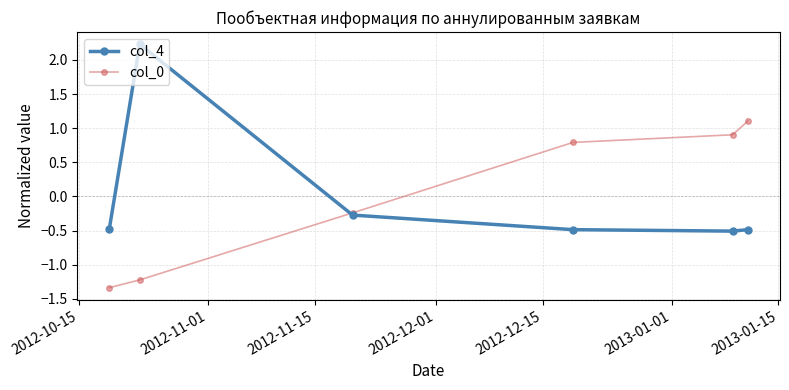

What is the minimum value shown in the chart?

-1.3